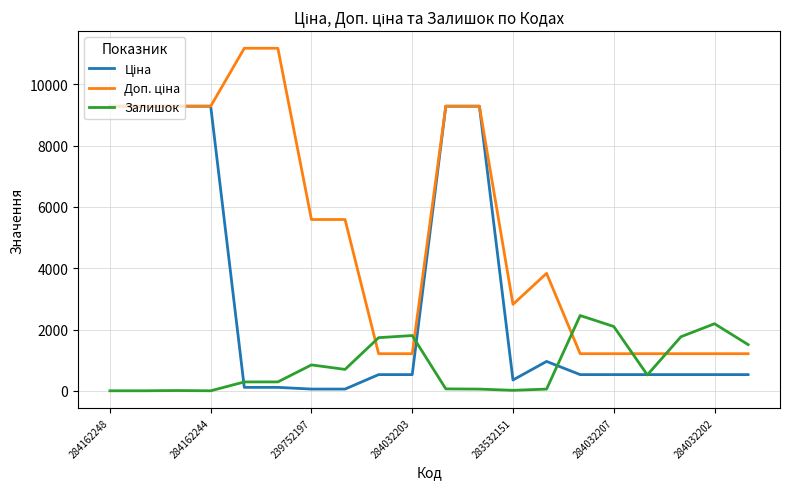

What is the highest value of the Залишок series?

2457.0